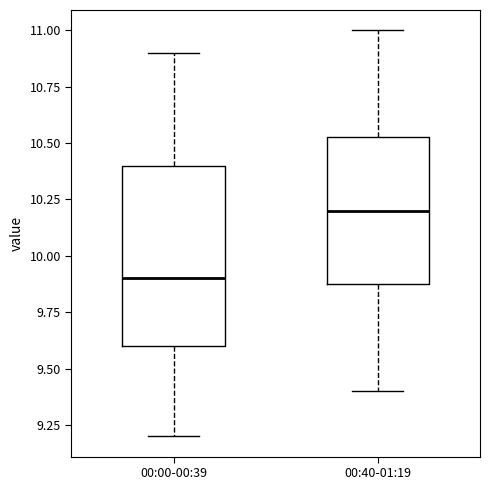

Where does the median line of the box for 00:40-01:19 sit on the y-axis? The values are not printed on the chart, so give them approximately, as read against the axis.

10.20